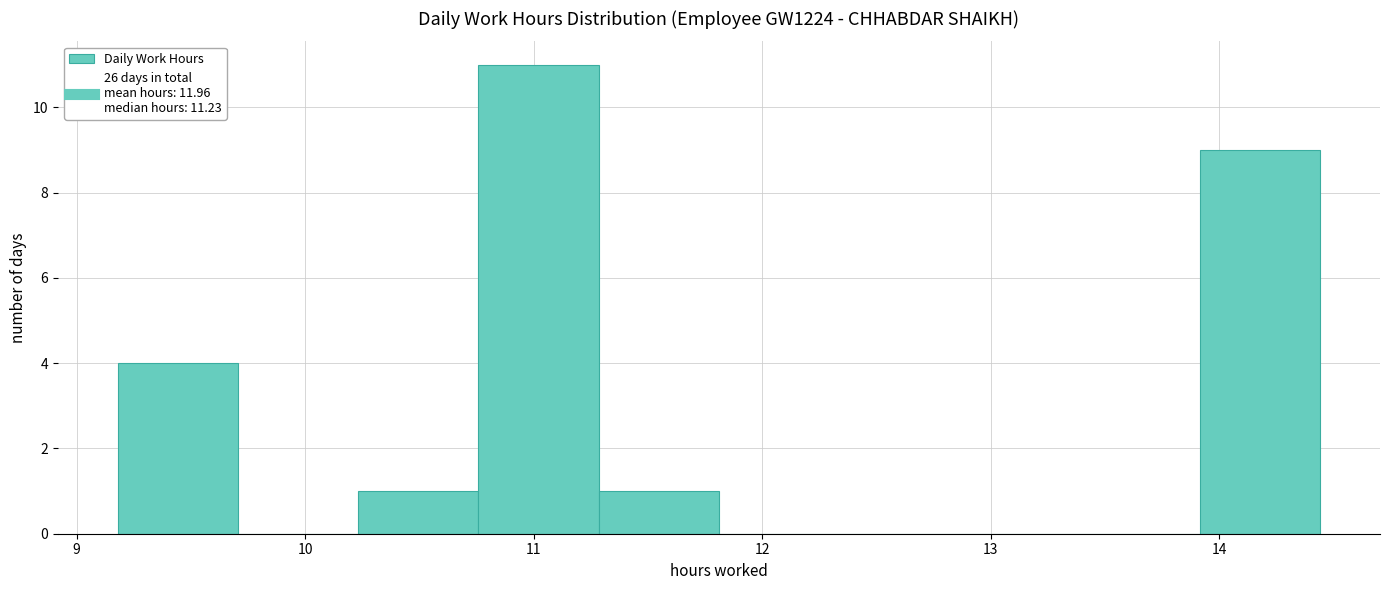

How tall is the bar that spans 10.8 to 11.3 on the x-axis? Neither the bar edges nor the heights are printed on the chart, so give them approximately, as read against the axes.

11